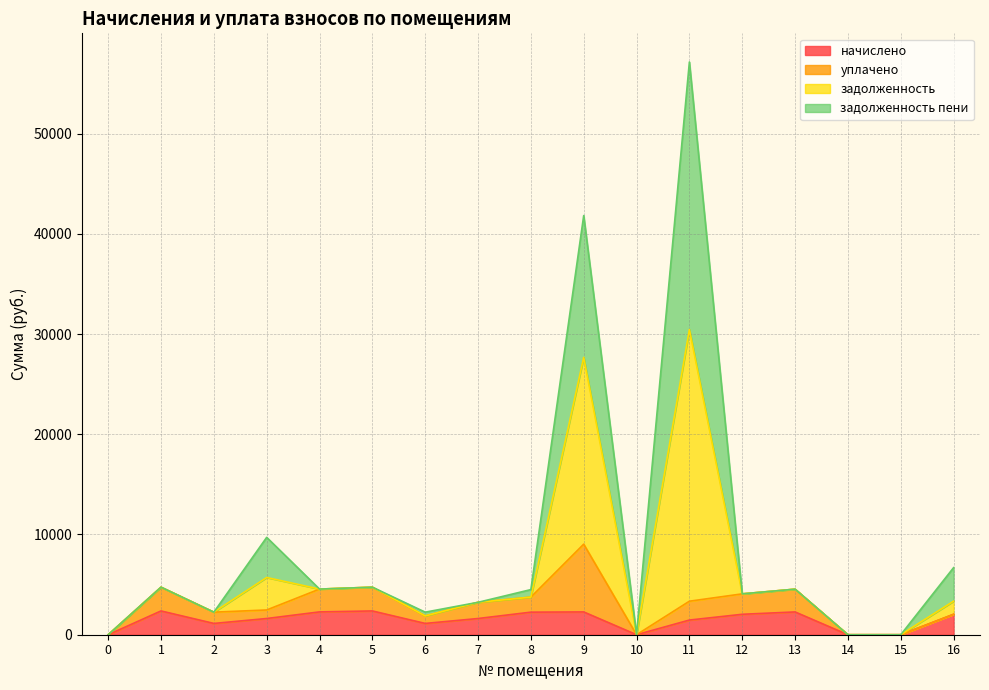

At which category is the sum across all series the highest?

11